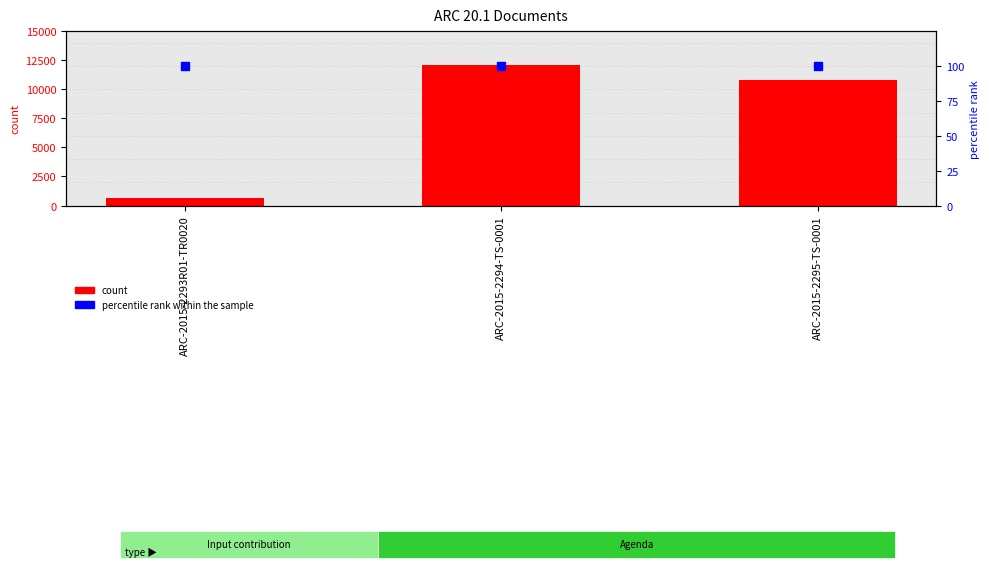

Which series reaches the maximum Y coordinate?

count